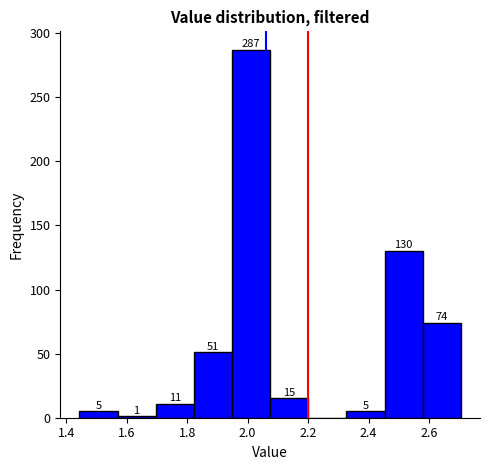

Over which range of the x-axis is the bar tallest?

1.94 to 2.08